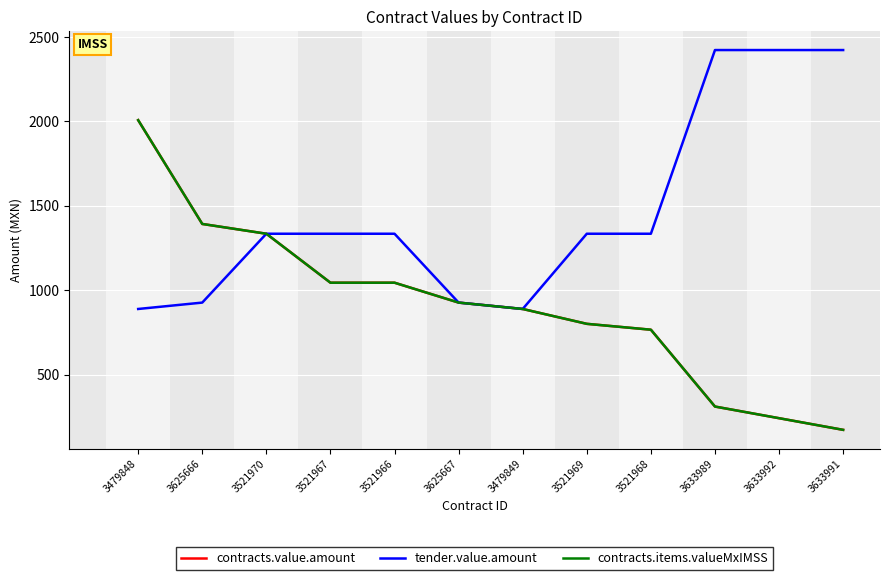

Is this an area chart (filled region under the line)?

No